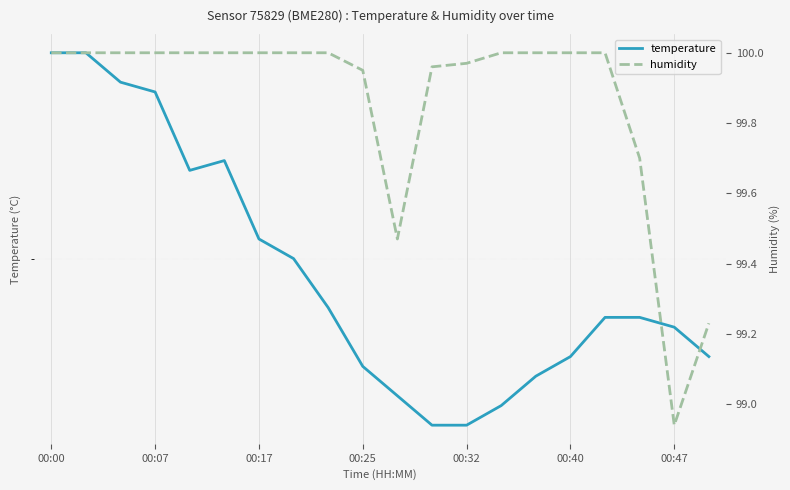

Rank the series at 00:47 from highest to lowest value.

humidity, temperature